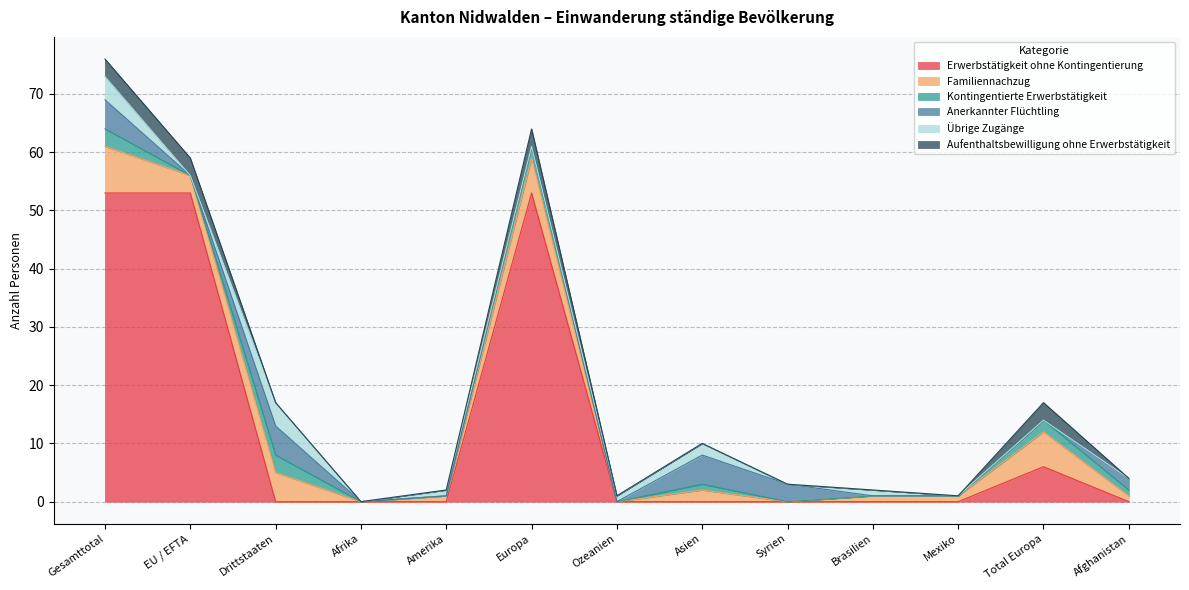

What is the average value of the Kontingentierte Erwerbstätigkeit series?

1